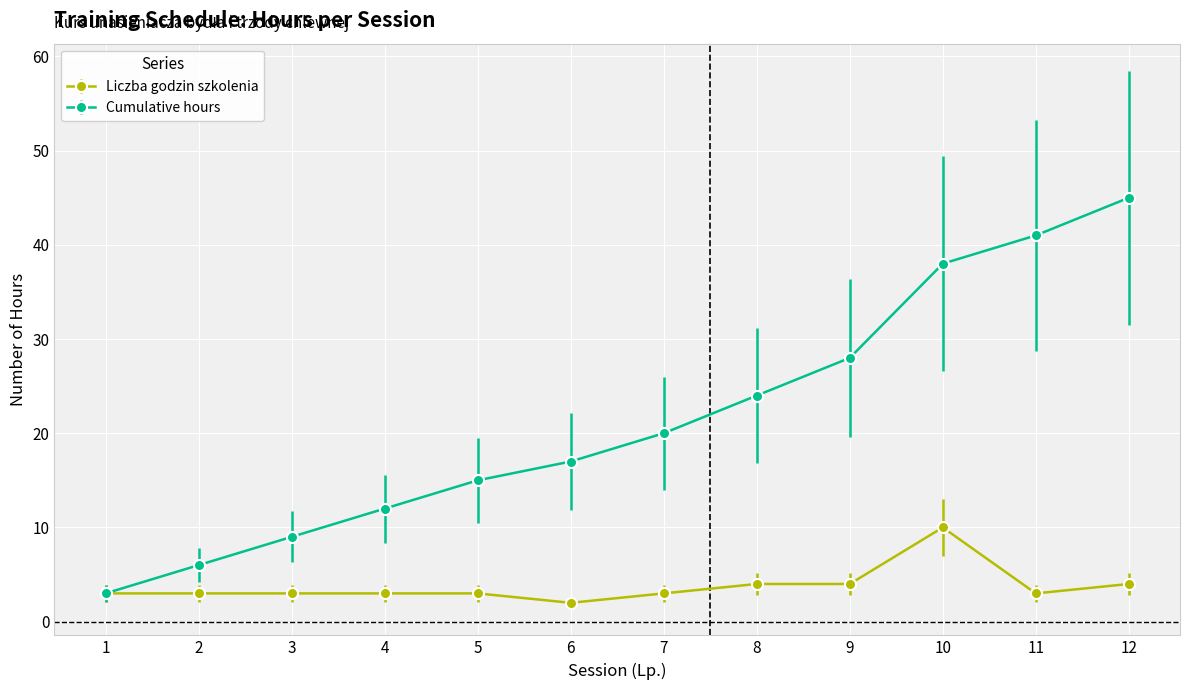

At how many categories does at least one series exceed 37?

3